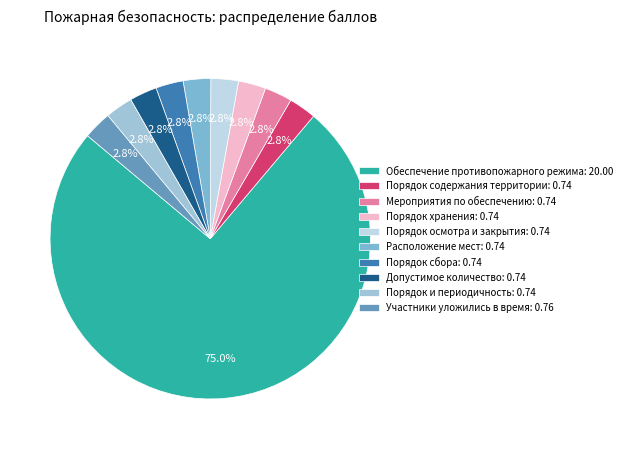

What percentage is NOT represented by Участники уложились в время?

97.2%